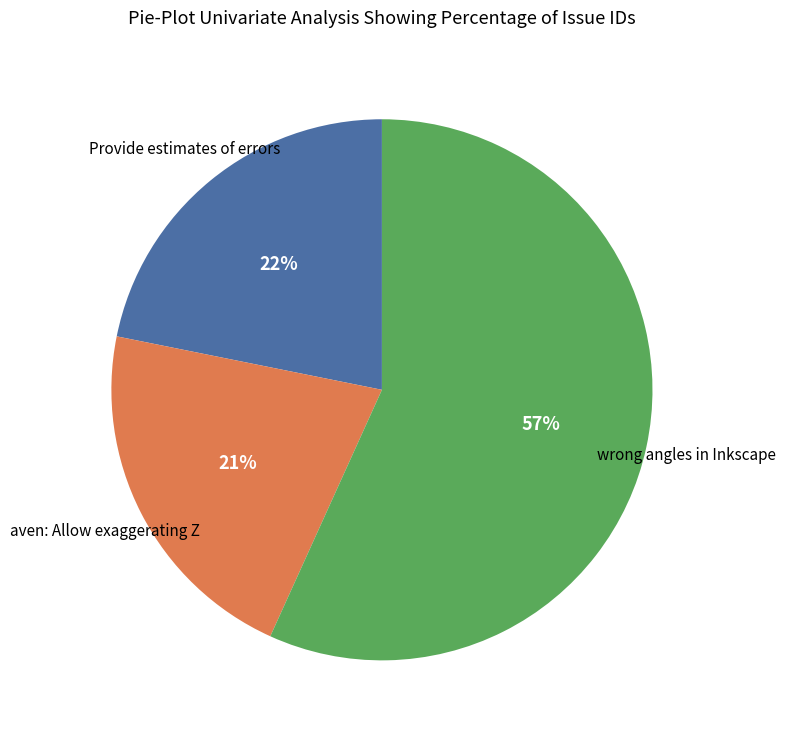

Is there a majority slice in this chart?

Yes